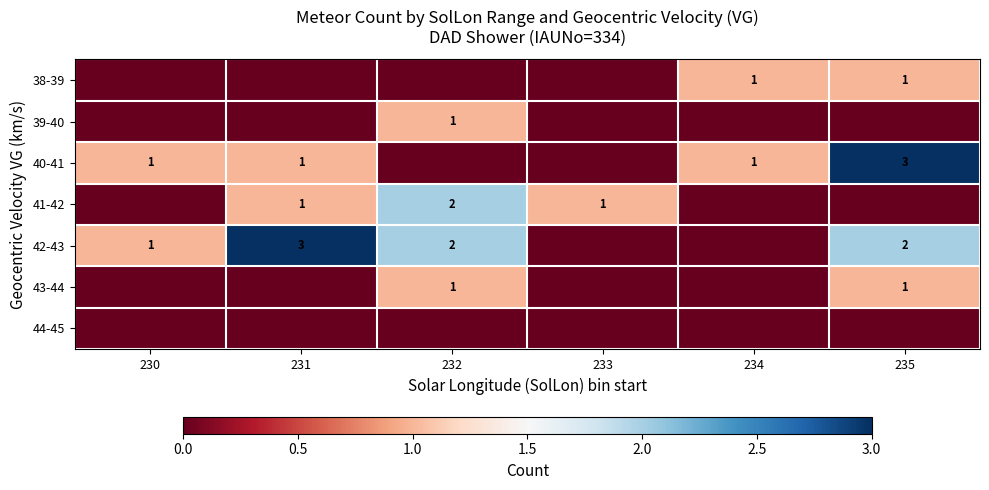

The value of 41-42 at 231 is 0. True or false?

False